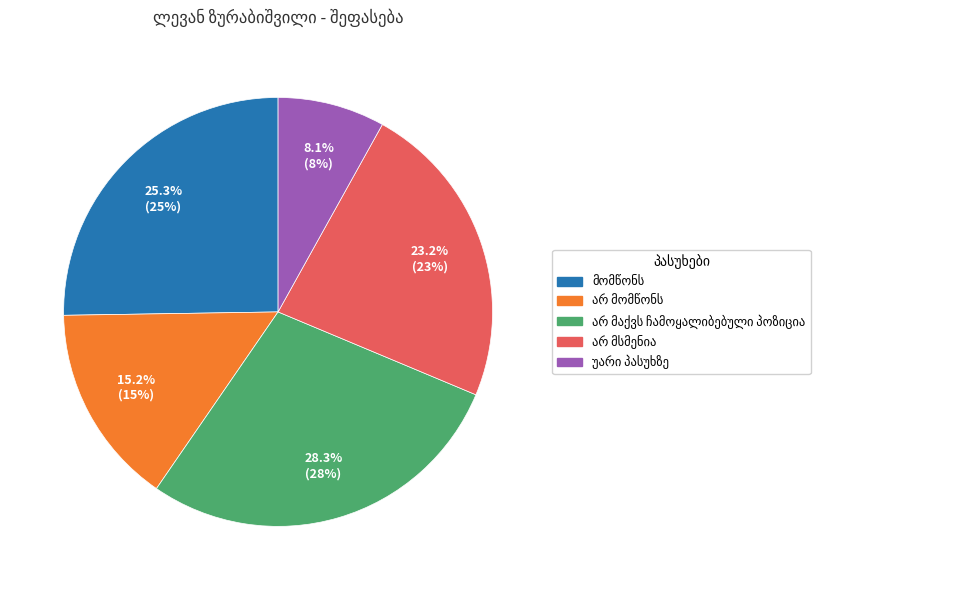

Does any single category account for the majority?

No